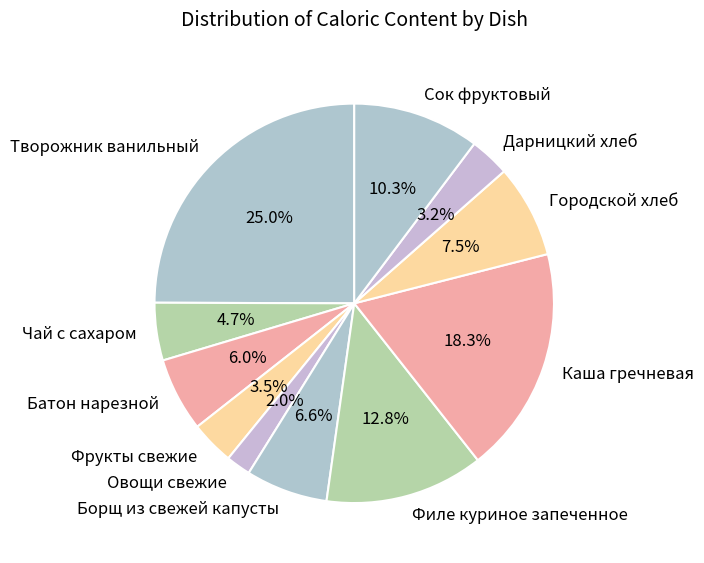

Which slice is the largest?

Творожник ванильный